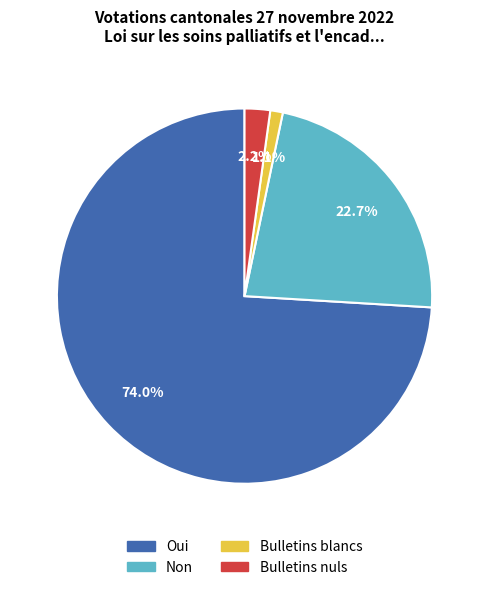

Is it true that Bulletins nuls is 2% of the pie?

True